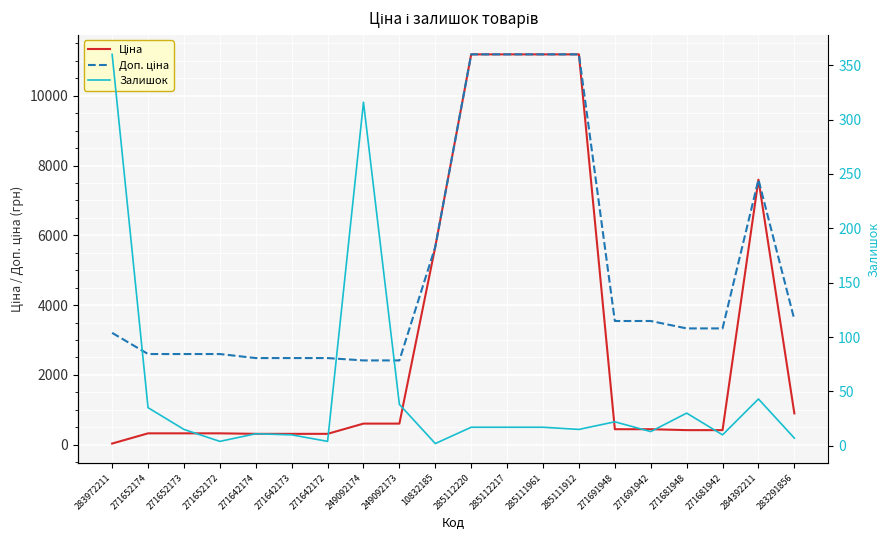

What is the total value across all series at 283291856?

4486.5